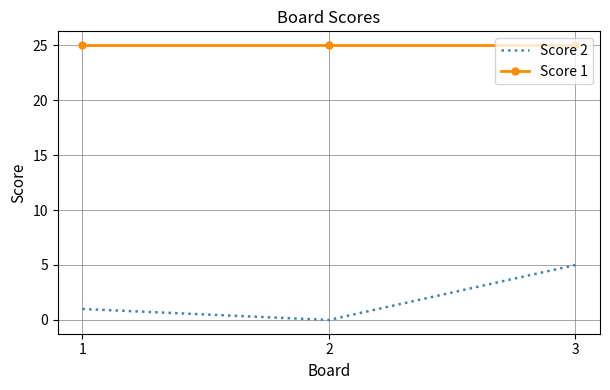

What is the maximum value shown in the chart?

25